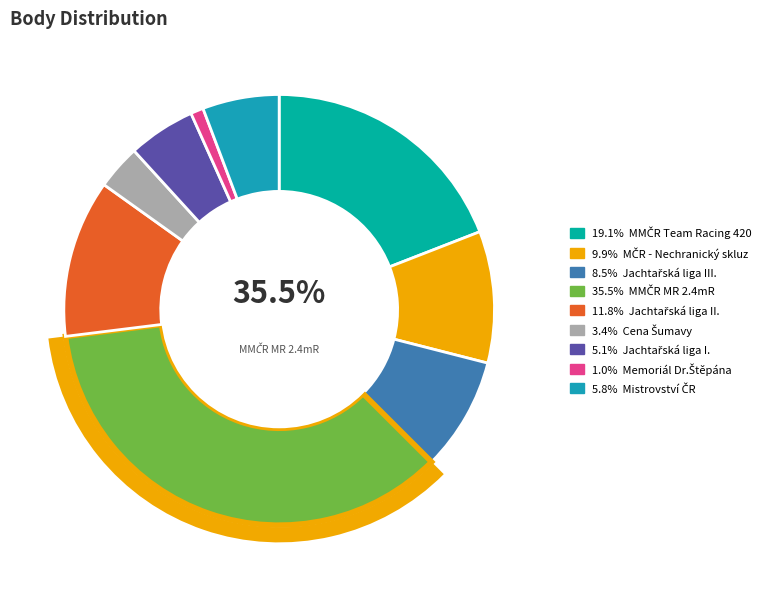

Combined, what portion of the pie is Mistrovství ČR and Jachtařská liga III.?

14.3%